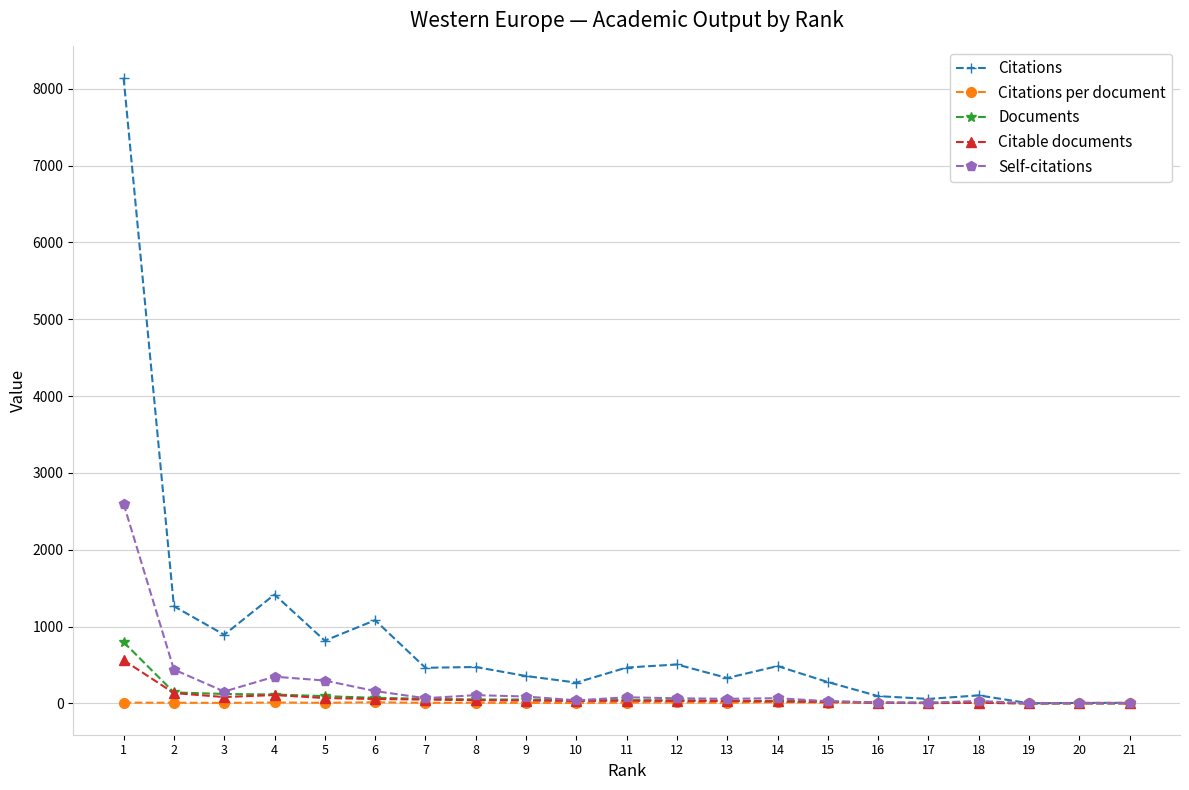

At which category is the sum across all series the highest?

1